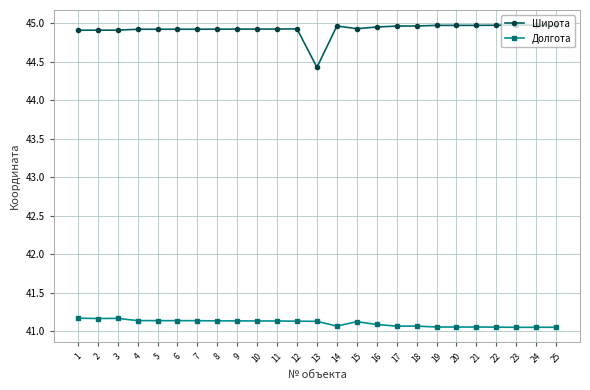

The Долгота series shows 64.9 at 22. True or false?

False